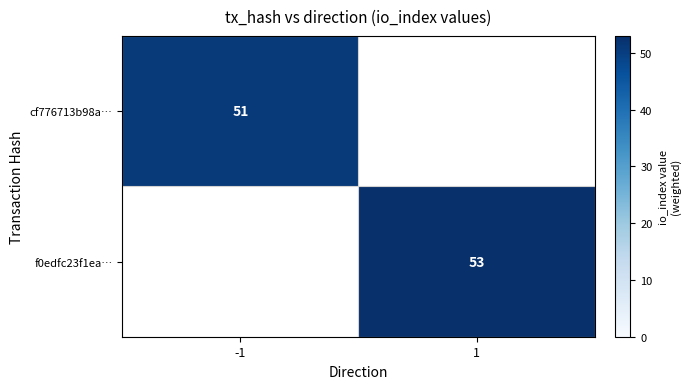

The f0edfc23f1ea… series shows 53 at 1. True or false?

True